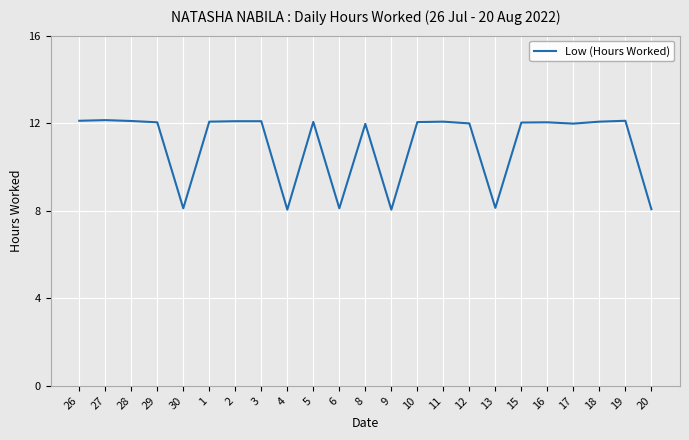

Where does the data first go above 12?

26